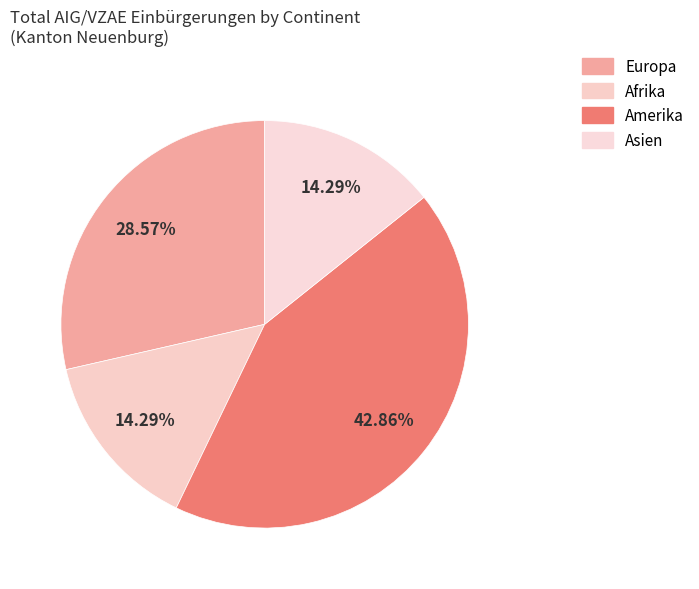

Is it true that Afrika is 21% of the pie?

False